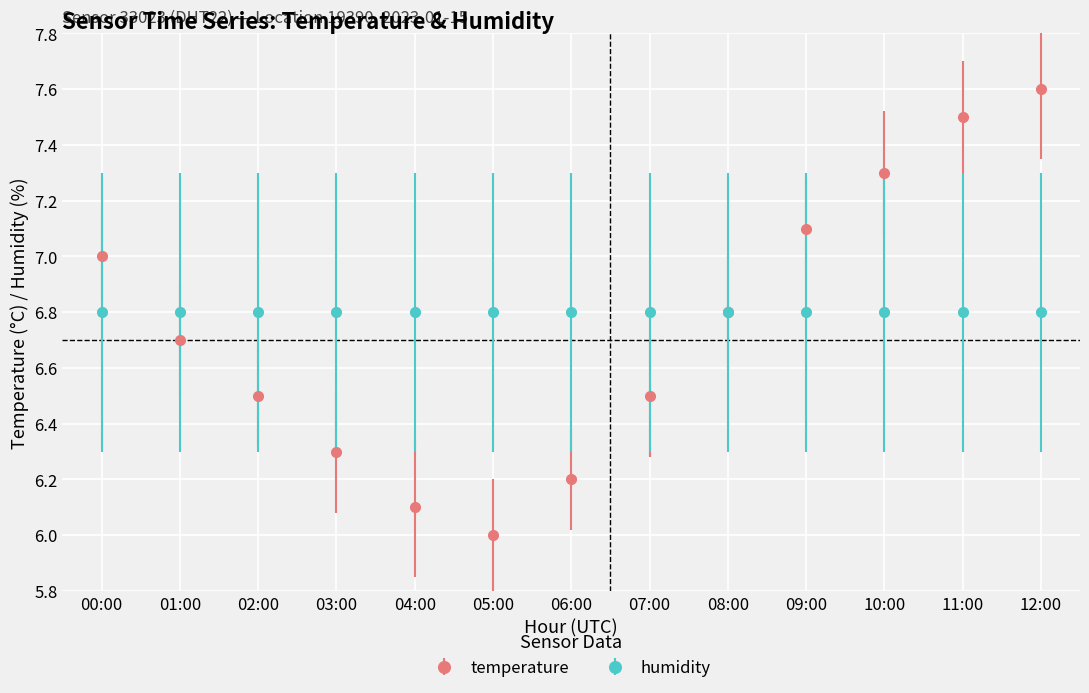

What is the spread (max minus min) of values at 06:00?

0.6